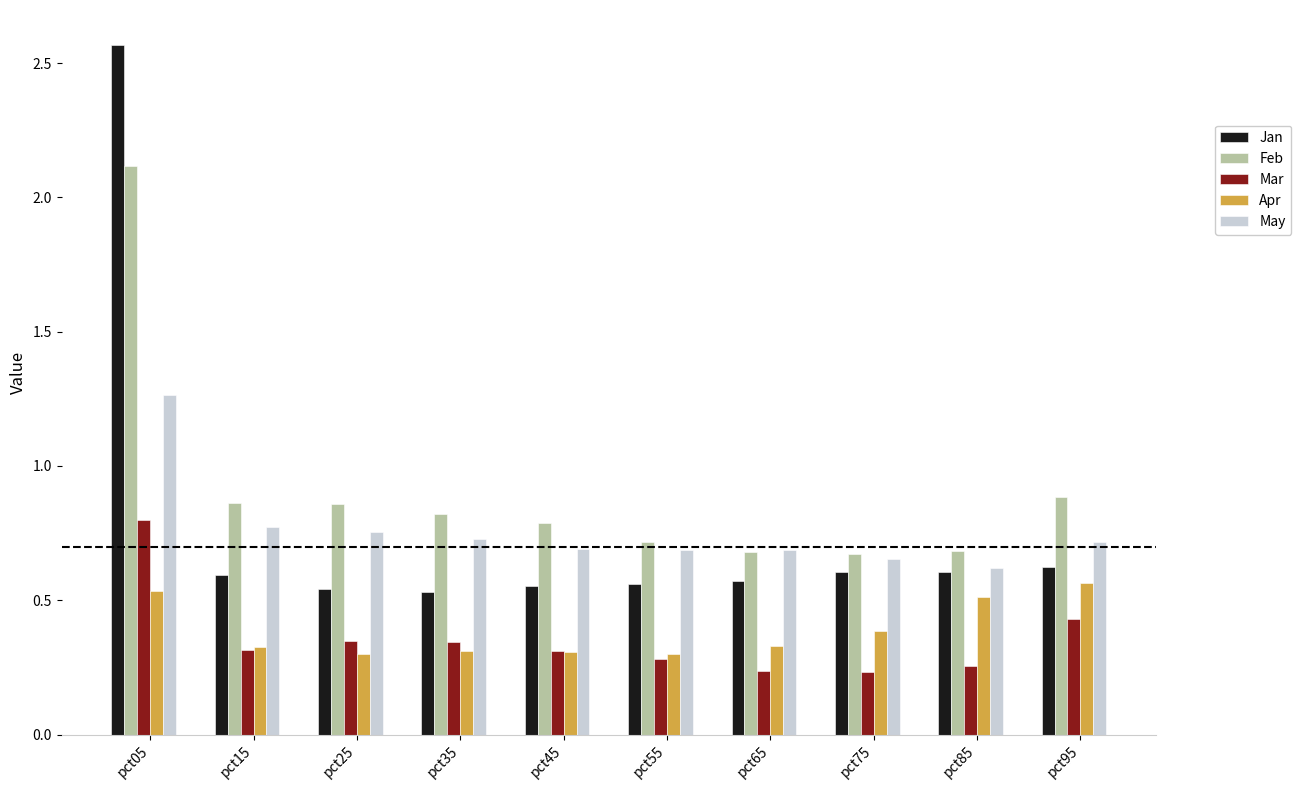

List the series in order of their peak value, highest first.

Jan, Feb, May, Mar, Apr